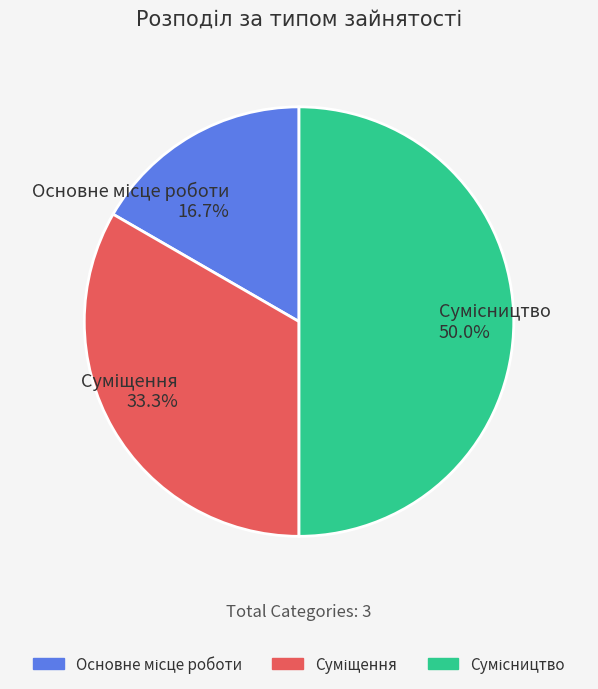

How many slices are in this pie chart?

3